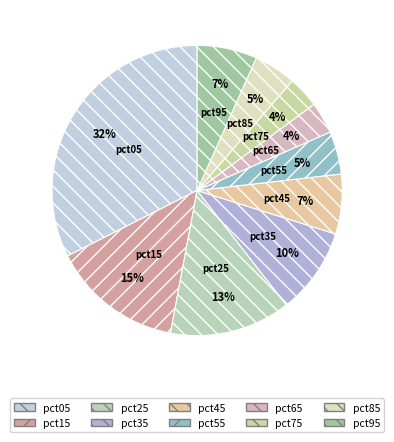

Combined, do pct45 and pct65 account for over 50%?

No